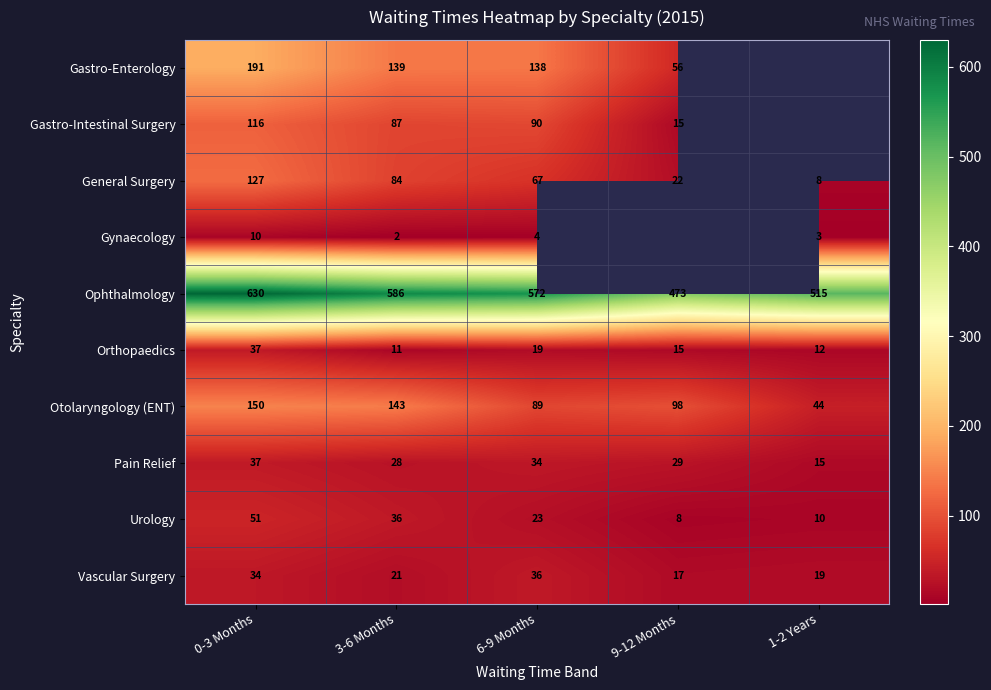

At which category is the sum across all series the highest?

0-3 Months